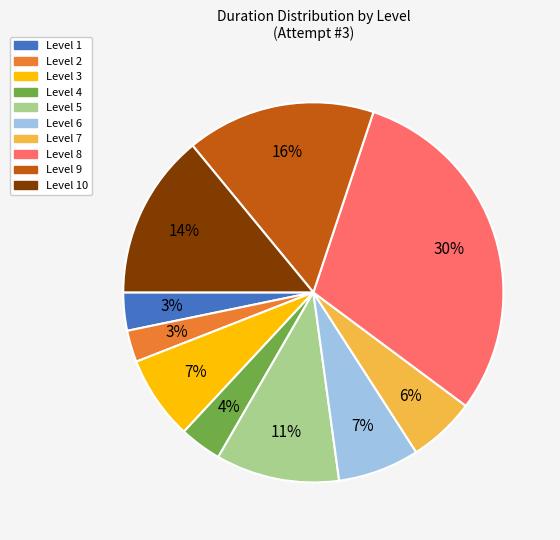

To the nearest percent, what is the difference between the largest and smallest slice percentages?

27%